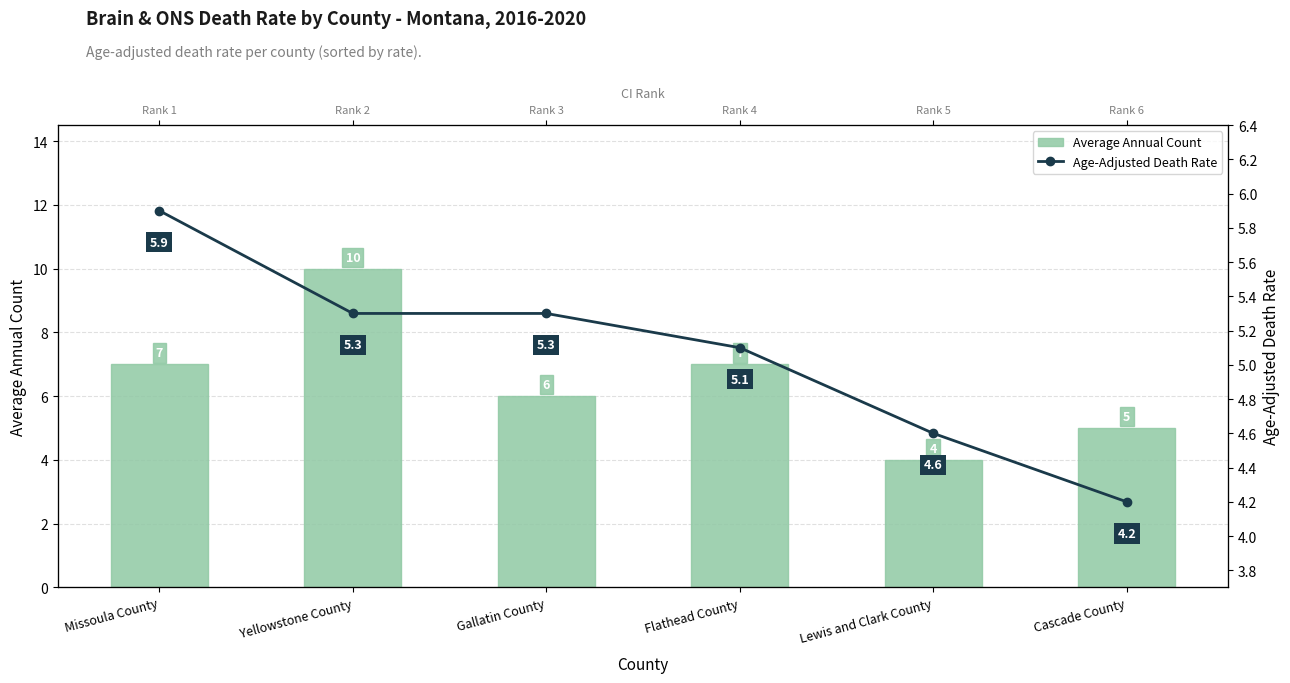

How many values in the Age-Adjusted Death Rate series exceed 5?

4